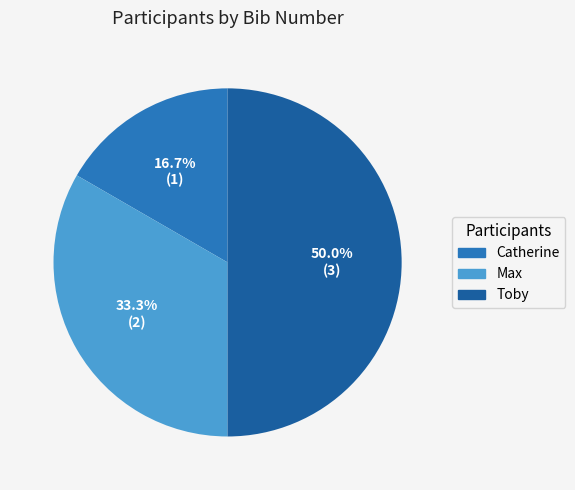

What percentage is the Catherine slice, to the nearest percent?

17%